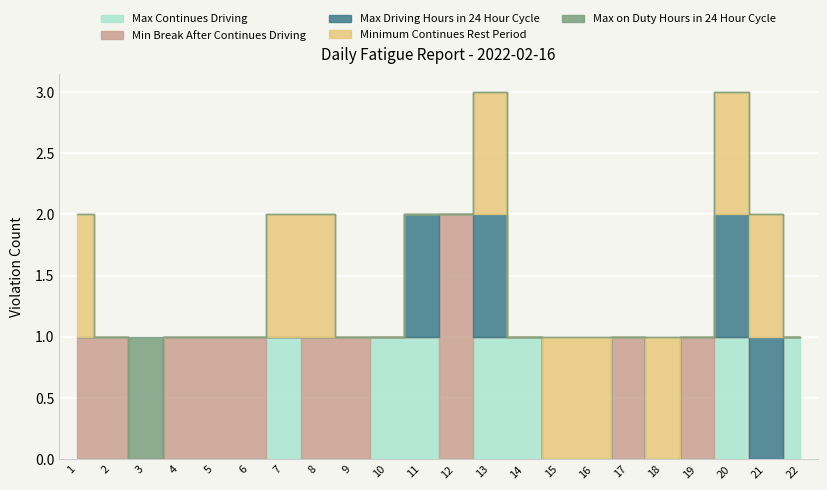

At which label is Max on Duty Hours in 24 Hour Cycle closest to 0?

1